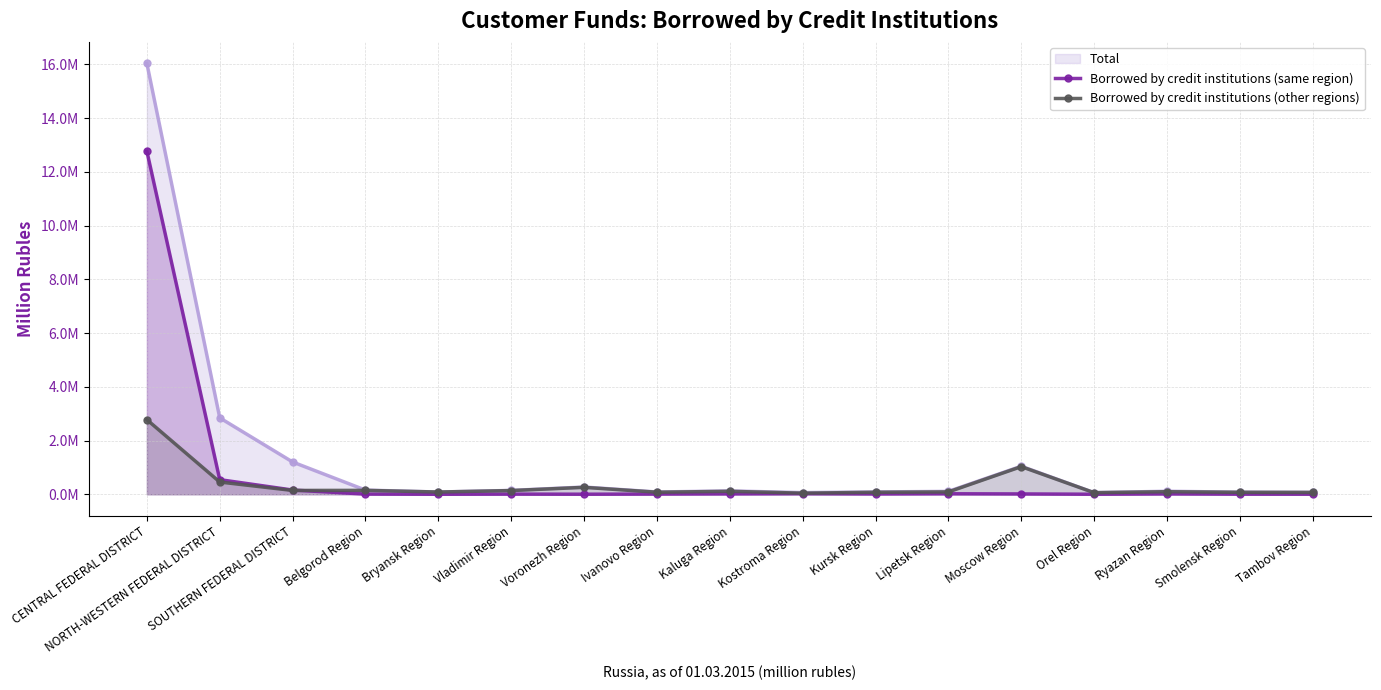

Does the chart have visible grid lines?

Yes